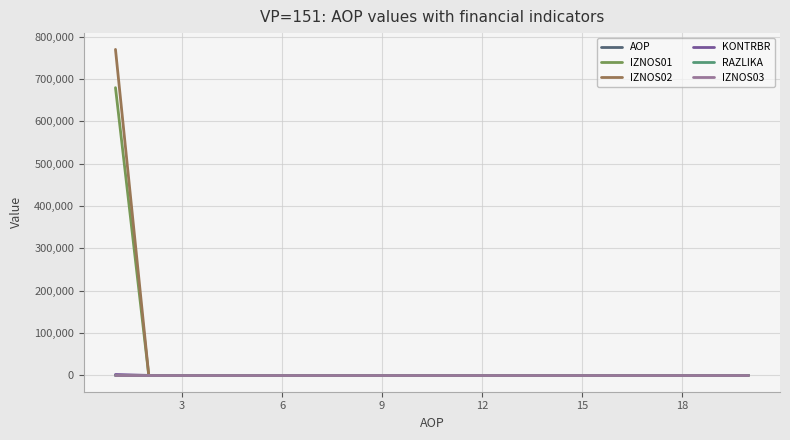

Which series ends up on top after the final intersection of IZNOS01 and AOP?

AOP